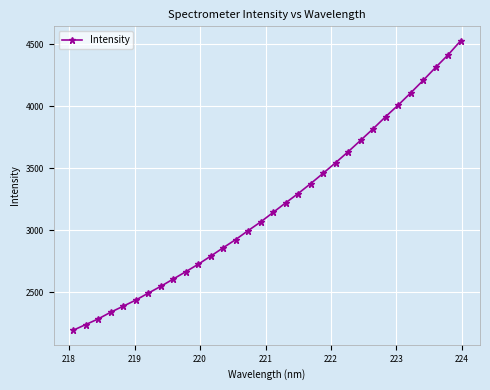

What is the maximum value shown in the chart?

4527.9